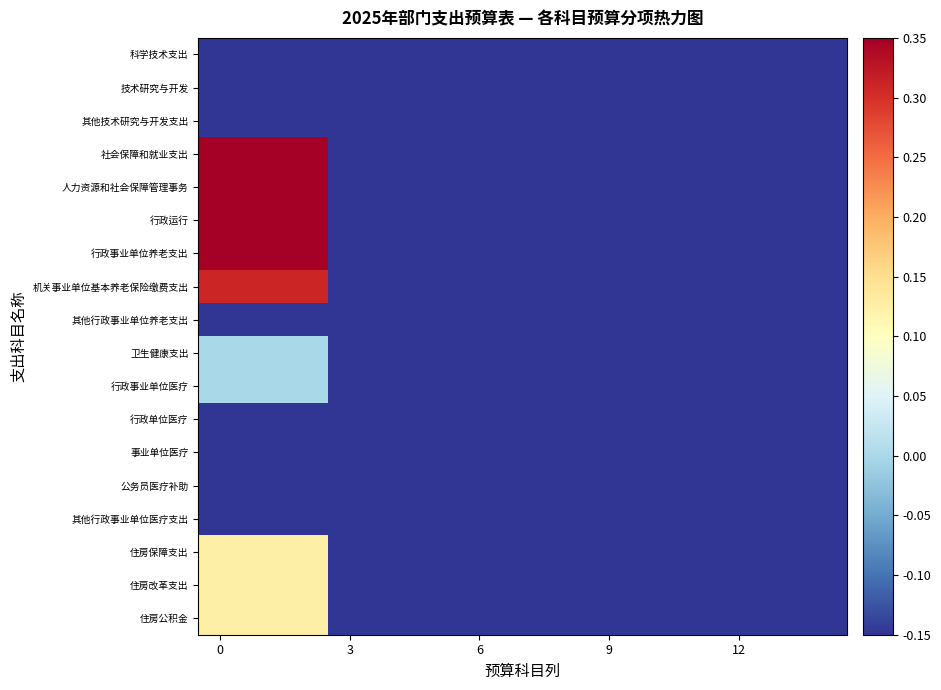

What is the maximum value shown in the chart?

0.3